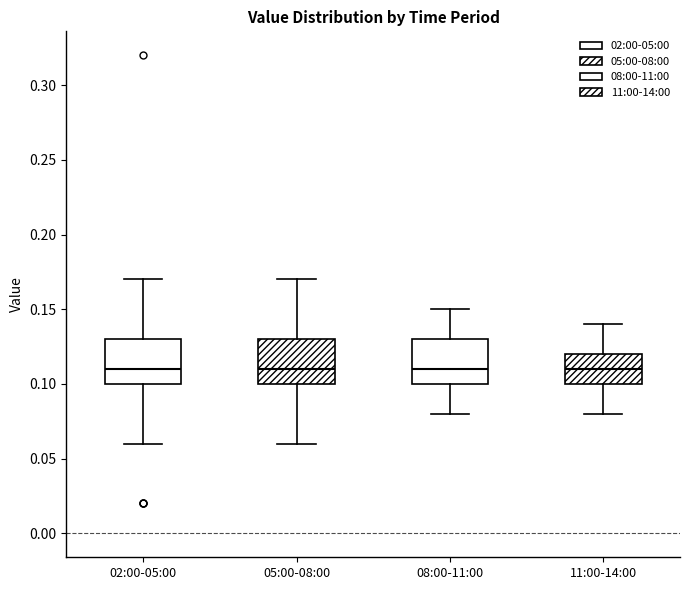

Reading left to right, transcribe this box plot: for each box, give where its median line is, the range the box spans, and where its two whiskers end, as read against the y-axis. The values are not printed on the chart, so give them approximately, as read against the axis.

02:00-05:00: median 0.11, box 0.10 to 0.13, whiskers 0.06 to 0.17
05:00-08:00: median 0.11, box 0.10 to 0.13, whiskers 0.06 to 0.17
08:00-11:00: median 0.11, box 0.10 to 0.13, whiskers 0.08 to 0.15
11:00-14:00: median 0.11, box 0.10 to 0.12, whiskers 0.08 to 0.14